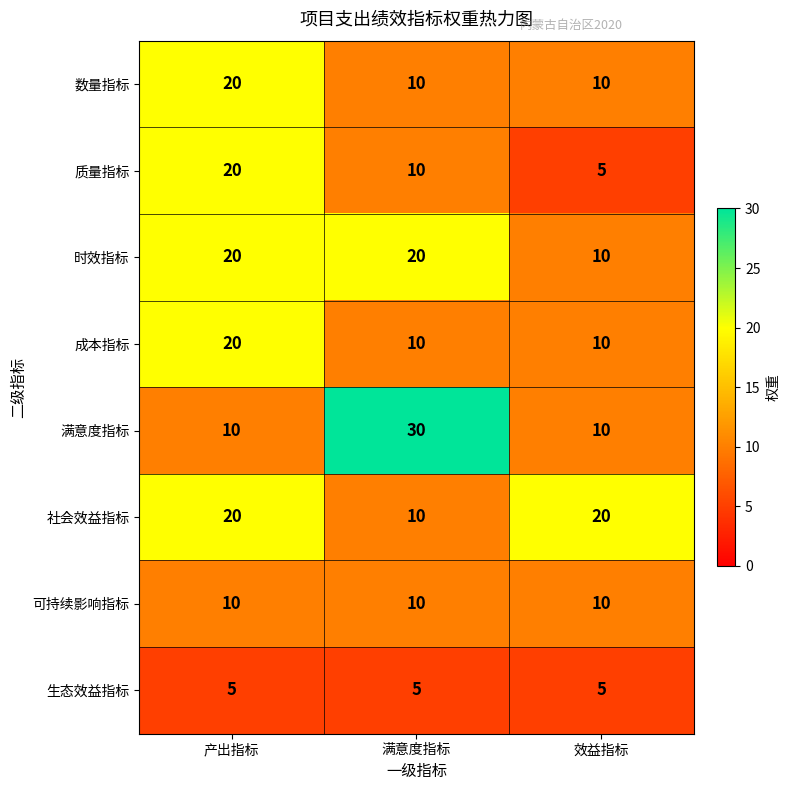

What is the total value across all series at 产出指标?

125